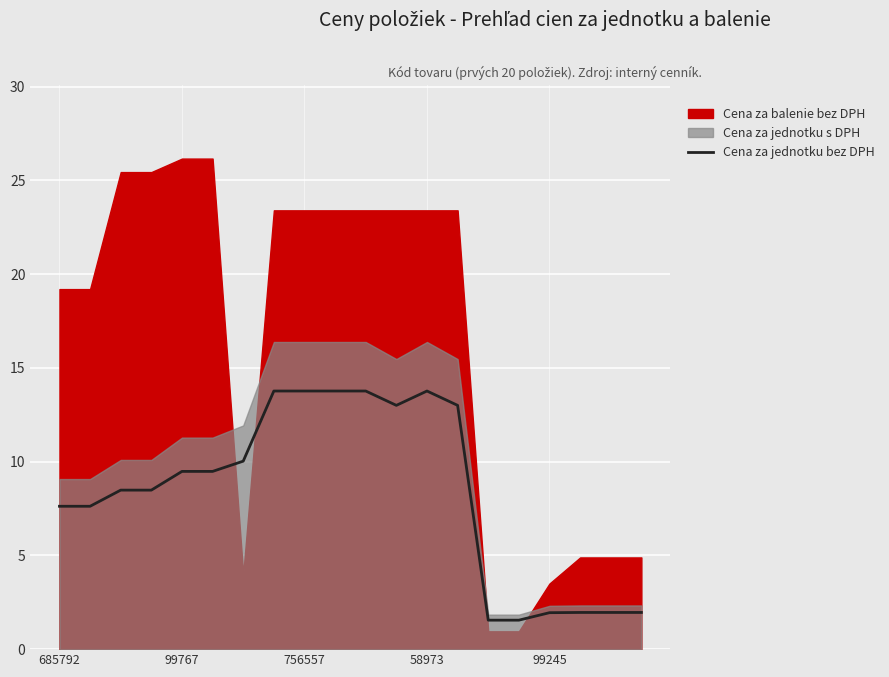

Where does the Cena za jednotku bez DPH series first go above 9?

99767